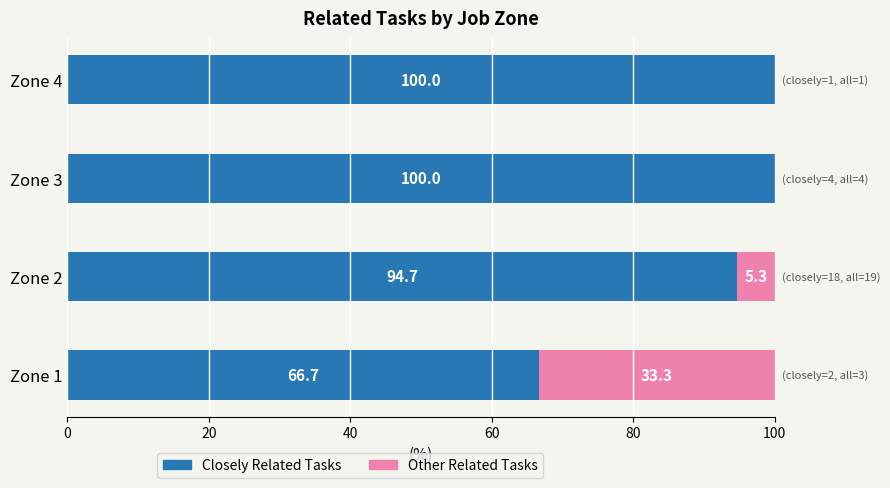

Where is Closely Related Tasks nearest to the value 83?

Zone 2